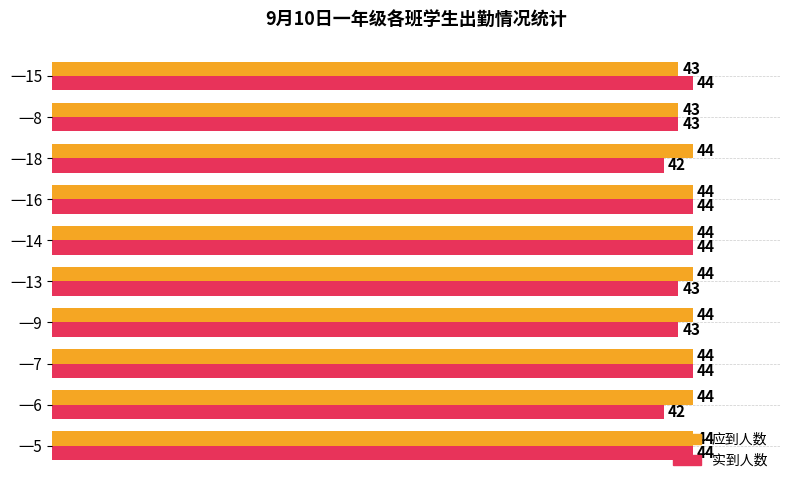

What value does the 实到人数 series have at 一7?

44